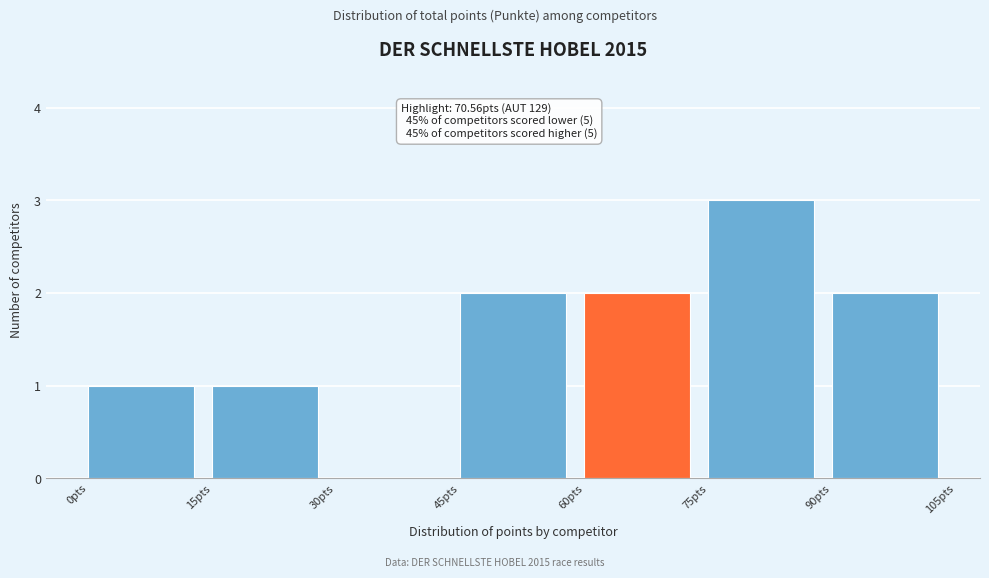

Over which range of the x-axis is the bar tallest?

75 to 90